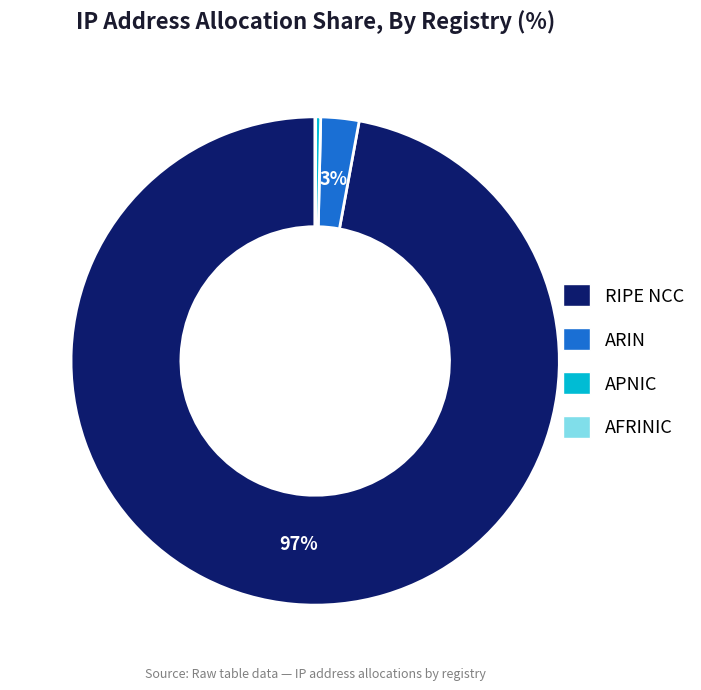

Is it true that ARIN is 3% of the pie?

True